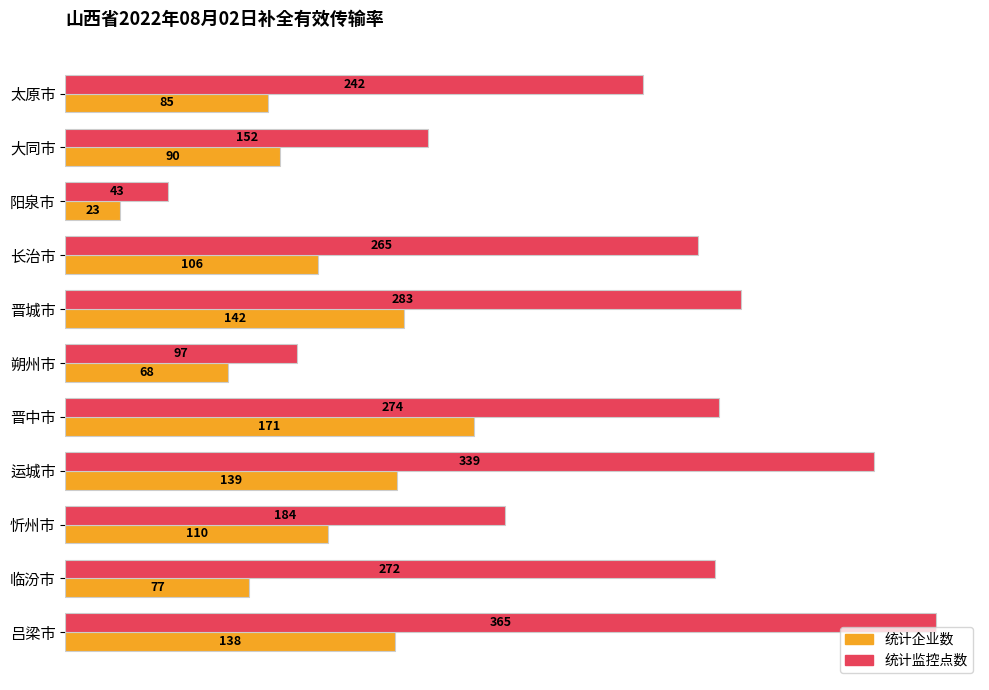

Rank the series by their average value, from lowest to highest.

统计企业数, 统计监控点数